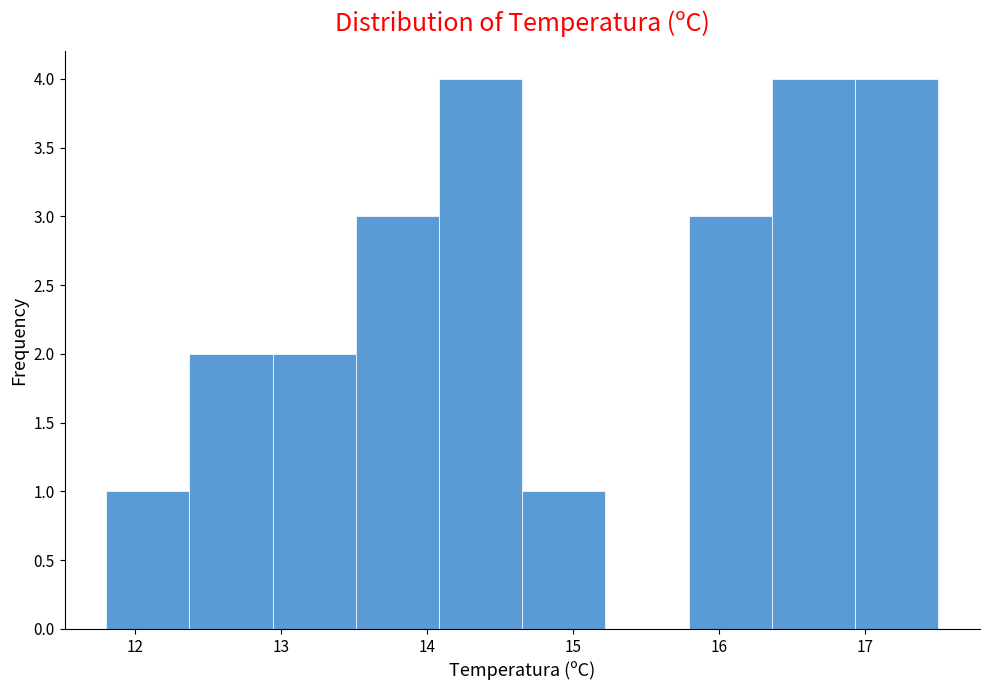

Reading left to right, transcribe this chart: for each bar, give the range it covers on the x-axis and its height. Neither the bar edges nor the heights are printed on the chart, so give them approximately, as read against the axes.

11.80 to 12.37: 1
12.37 to 12.94: 2
12.94 to 13.51: 2
13.51 to 14.08: 3
14.08 to 14.65: 4
14.65 to 15.22: 1
15.22 to 15.79: 0
15.79 to 16.36: 3
16.36 to 16.93: 4
16.93 to 17.50: 4